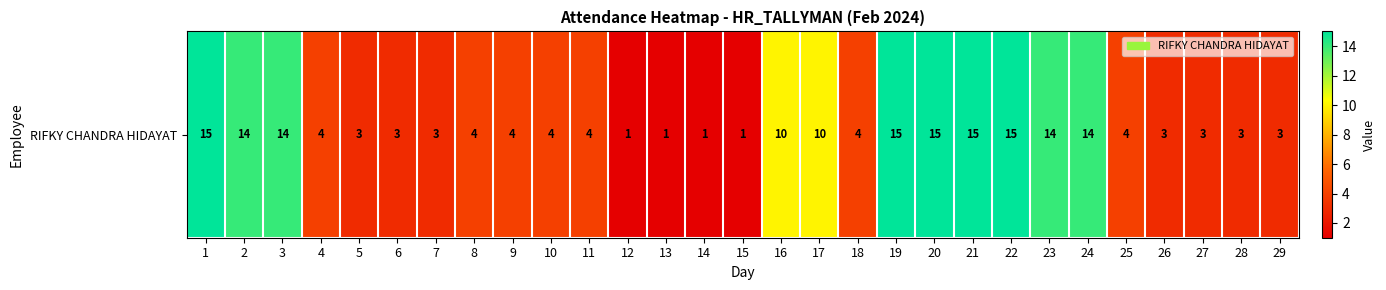

Reading left to right, extract all data points from this chart.

1=15	2=14	3=14	4=4	5=3	6=3	7=3	8=4	9=4	10=4	11=4	12=1	13=1	14=1	15=1	16=10	17=10	18=4	19=15	20=15	21=15	22=15	23=14	24=14	25=4	26=3	27=3	28=3	29=3